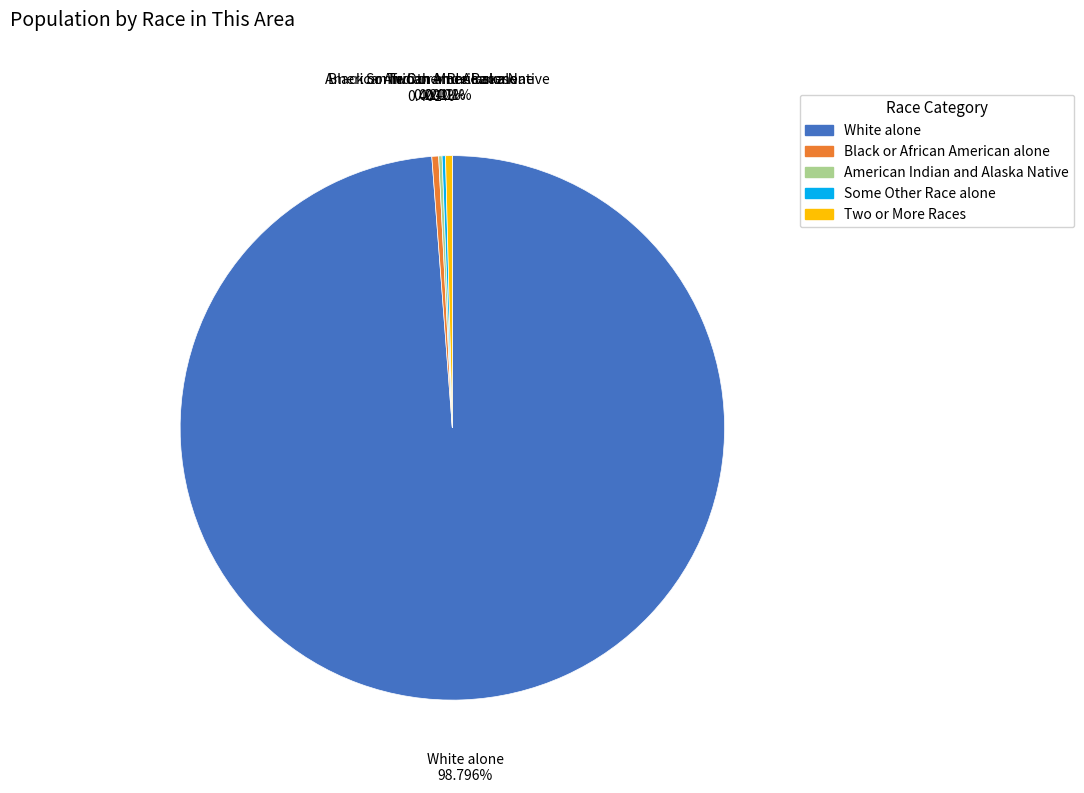

Which has a higher value, White alone or Black or African American alone?

White alone